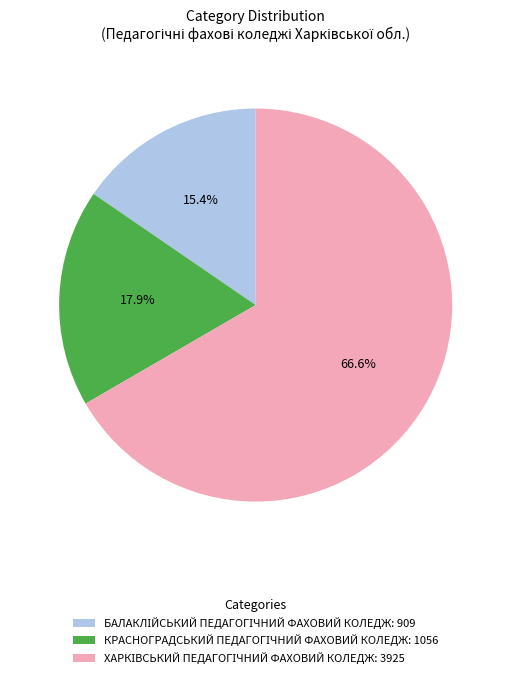

To the nearest percent, what is the difference between the largest and smallest slice percentages?

51%